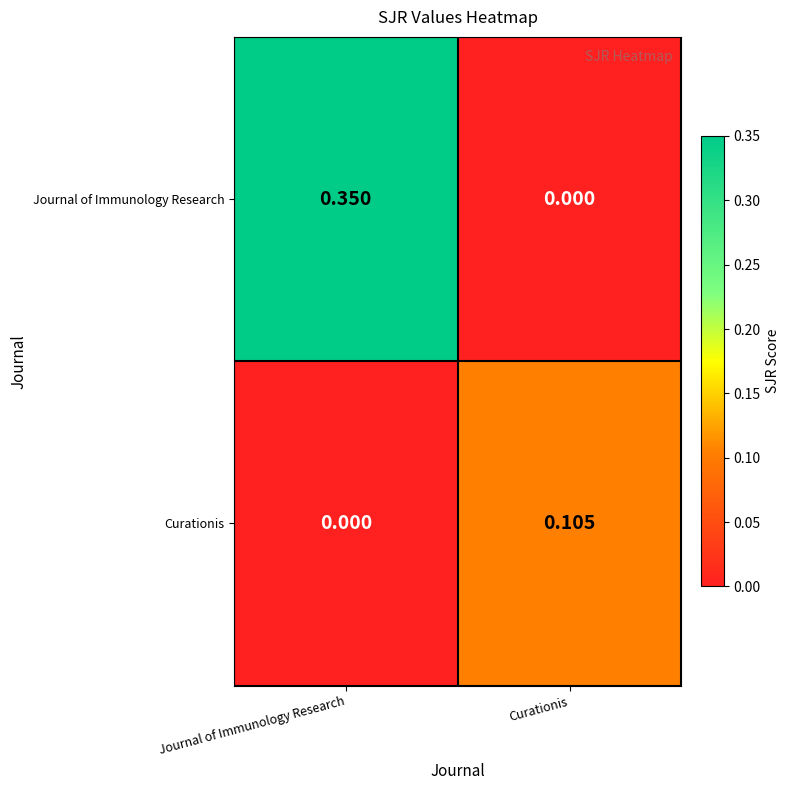

Where is Journal of Immunology Research nearest to the value 0?

Curationis